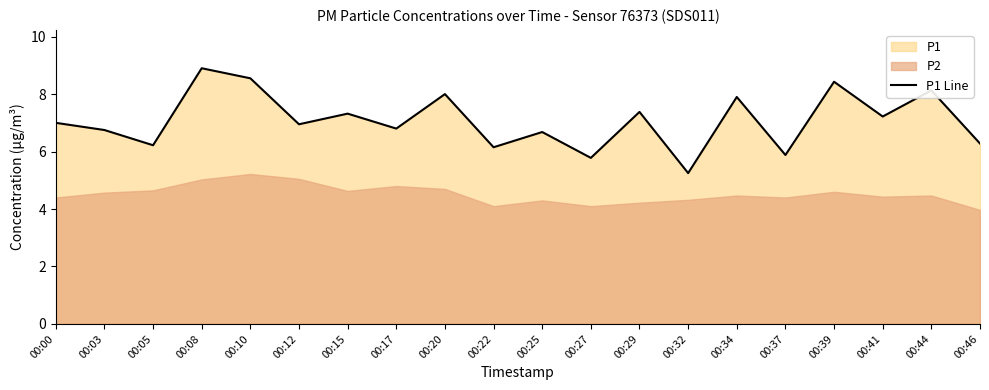

Reading left to right, what are all the values shown in this chart?

7.0	6.8	6.2	8.9	8.6	7.0	7.3	6.8	8.0	6.2	6.7	5.8	7.4	5.2	7.9	5.9	8.4	7.2	8.1	6.3